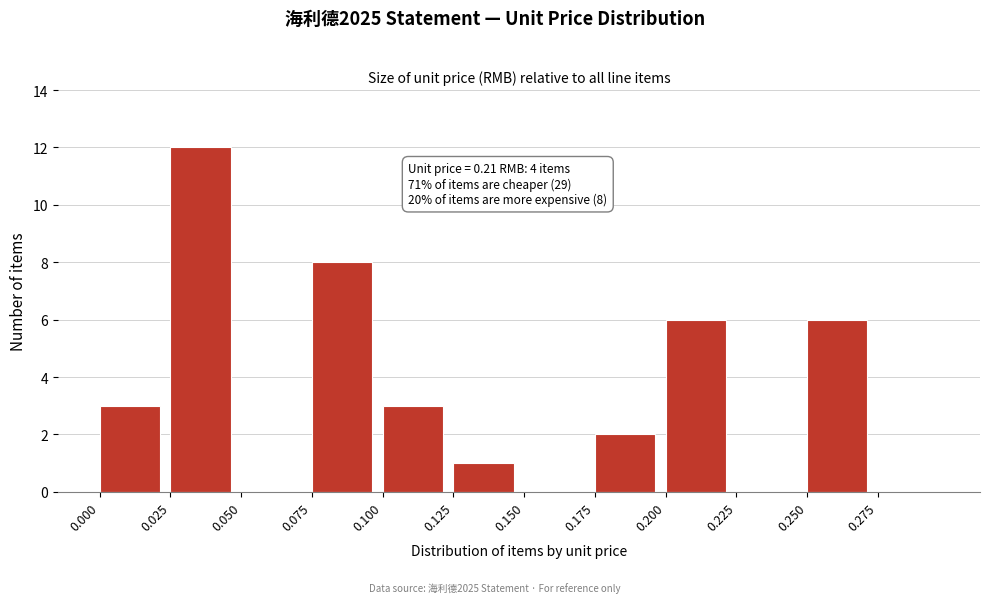

Over which range of the x-axis is the bar tallest?

0.025 to 0.050